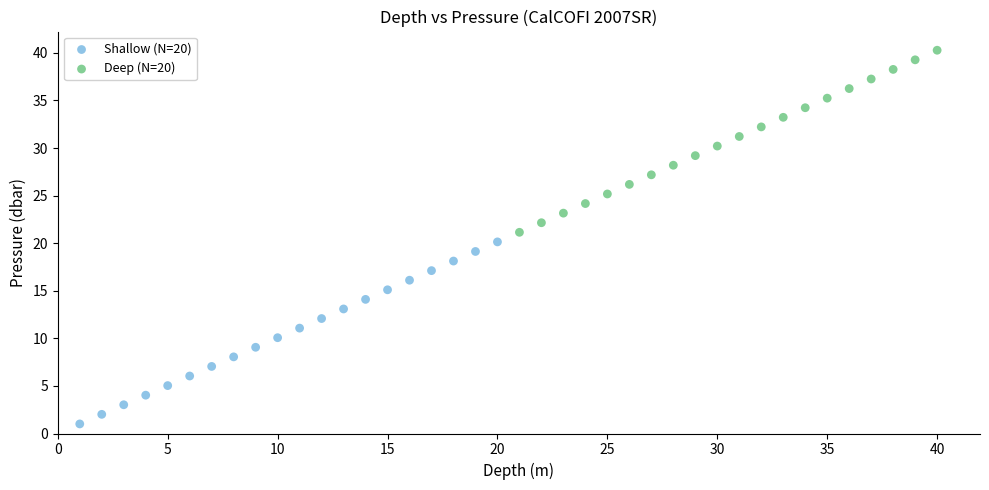

Which series has the widest spread of Y values?

Deep (N=20)